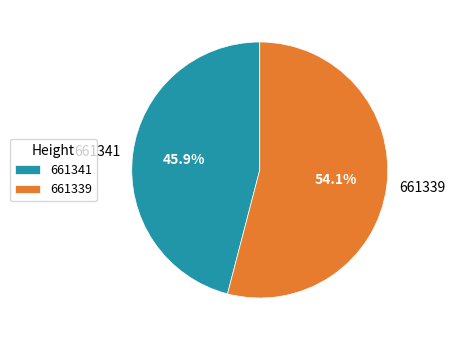

To the nearest percent, what percentage of the pie is 661341?

46%